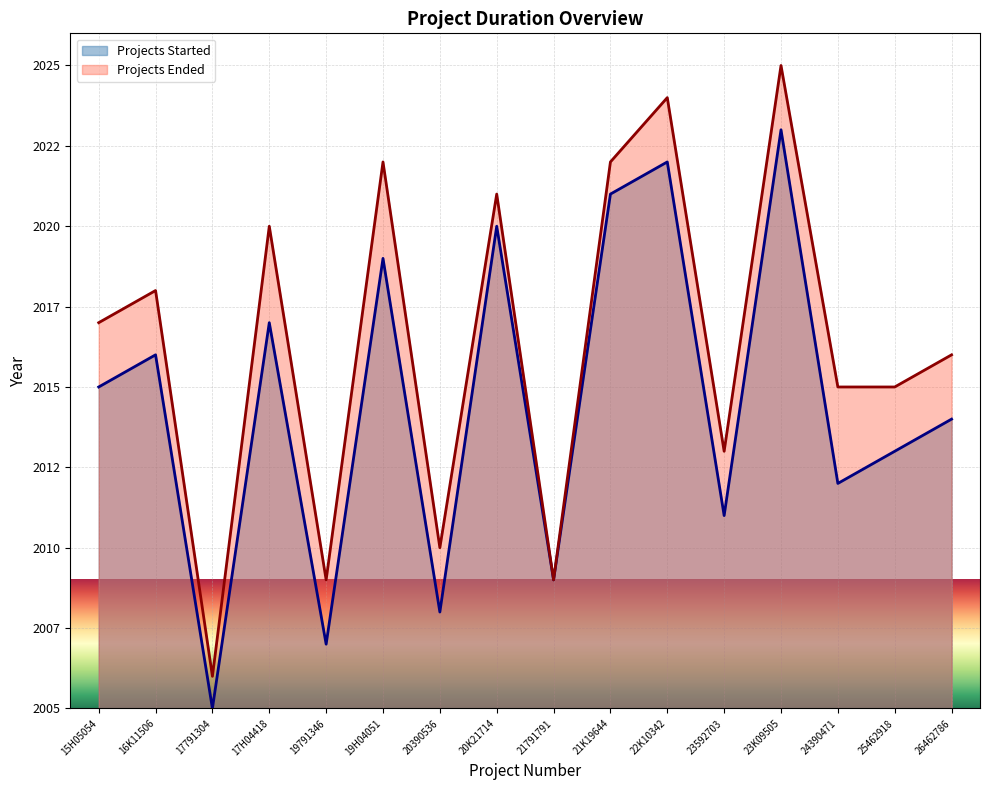

What are all the series names shown in the legend?

Projects Started, Projects Ended